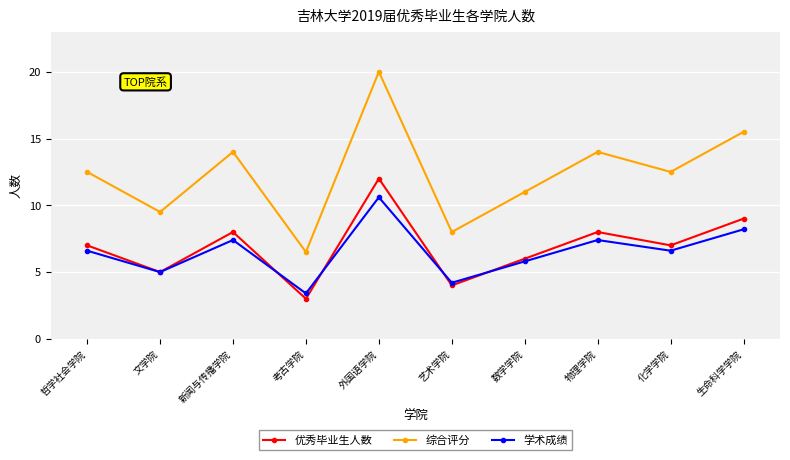

Reading left to right, what are all the values shown in this chart?

优秀毕业生人数: 哲学社会学院=7.0	文学院=5.0	新闻与传播学院=8.0	考古学院=3.0	外国语学院=12.0	艺术学院=4.0	数学学院=6.0	物理学院=8.0	化学学院=7.0	生命科学学院=9.0
综合评分: 哲学社会学院=12.5	文学院=9.5	新闻与传播学院=14.0	考古学院=6.5	外国语学院=20.0	艺术学院=8.0	数学学院=11.0	物理学院=14.0	化学学院=12.5	生命科学学院=15.5
学术成绩: 哲学社会学院=6.6	文学院=5.0	新闻与传播学院=7.4	考古学院=3.4	外国语学院=10.6	艺术学院=4.2	数学学院=5.8	物理学院=7.4	化学学院=6.6	生命科学学院=8.2